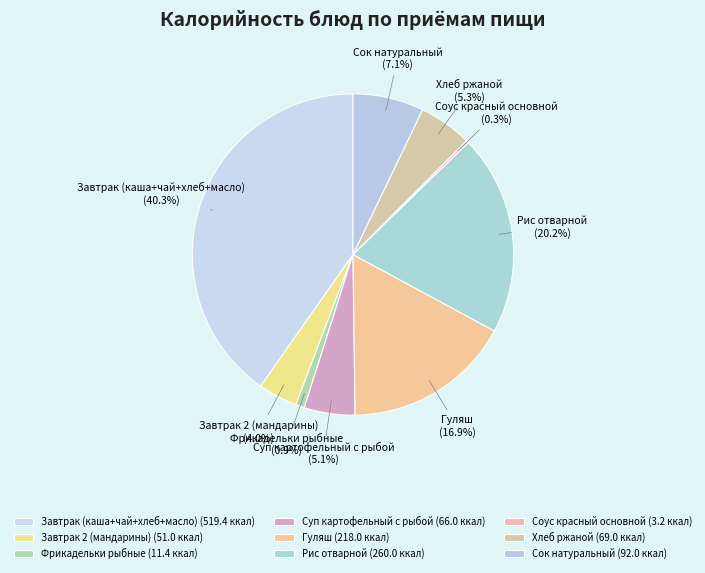

Combined, do Рис отварной and Гуляш account for over 50%?

No